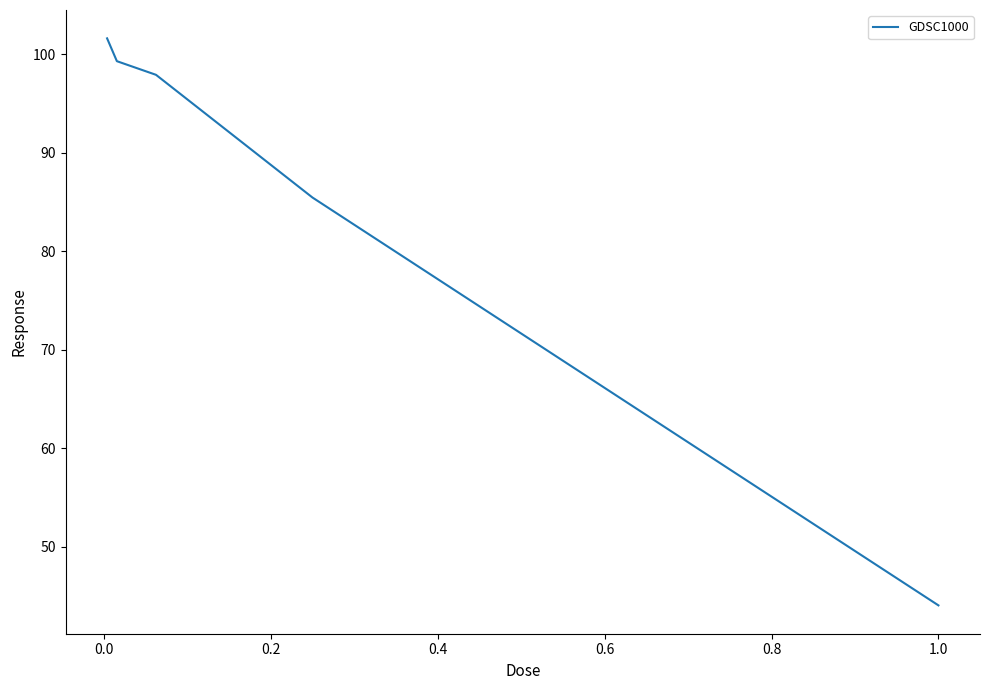

What is the smallest value displayed?

44.0